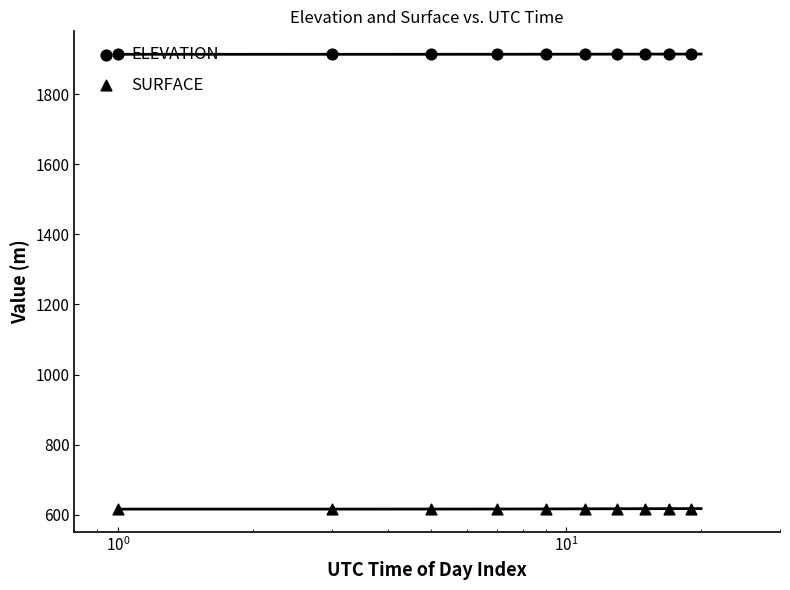

Which series has the widest spread of Y values?

SURFACE